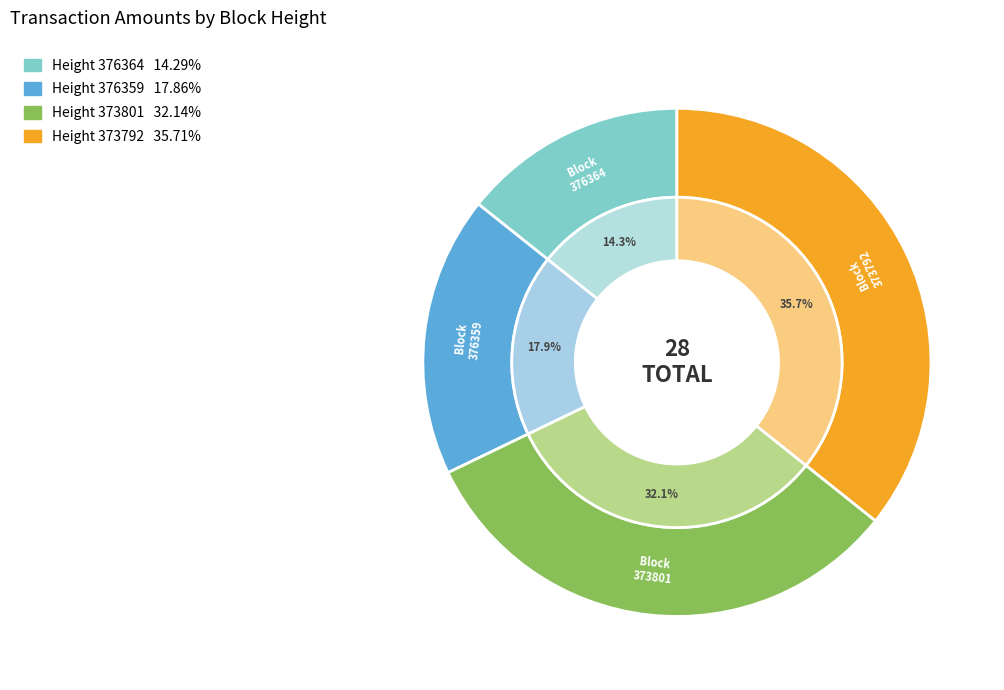

To the nearest percent, what portion does 376359 represent?

18%